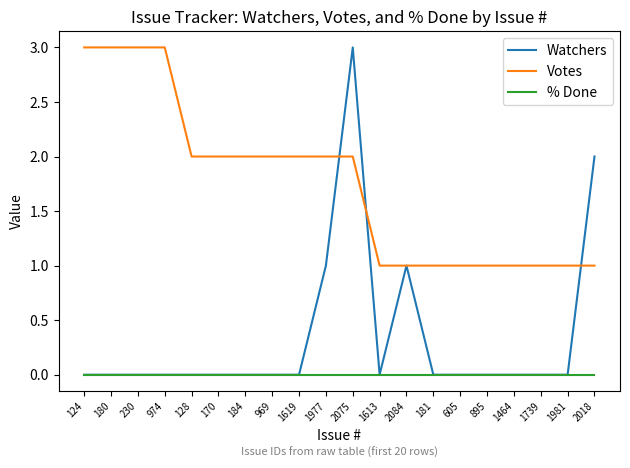

Between 969 and 1464, which series saw the biggest shift?

Votes